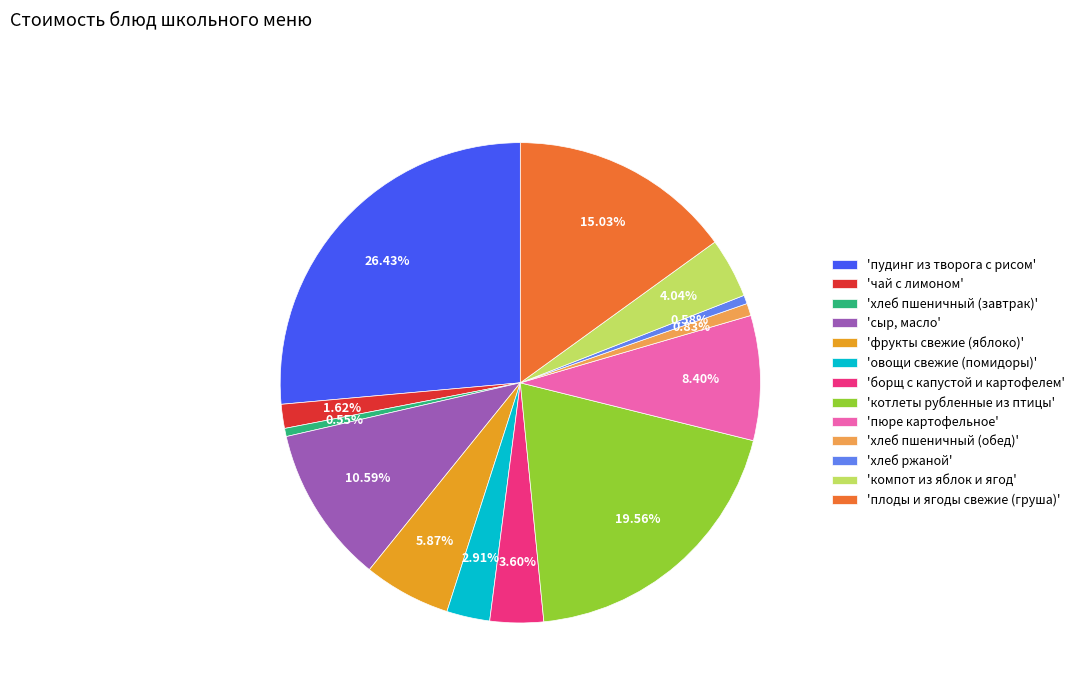

Approximately how many times larger is the value at 'овощи свежие (помидоры)' compared to 'хлеб ржаной'?

5.0